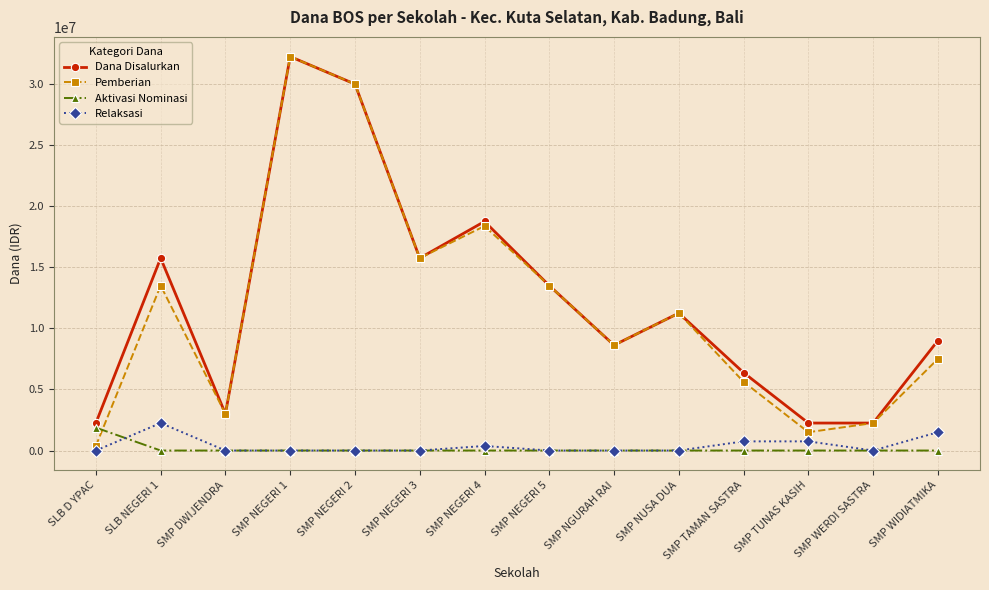

Which series ends up on top after the final intersection of Pemberian and Aktivasi Nominasi?

Pemberian